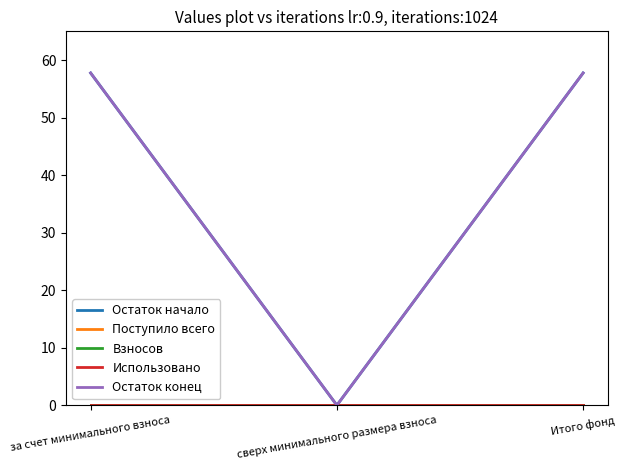

Is this an area chart (filled region under the line)?

No